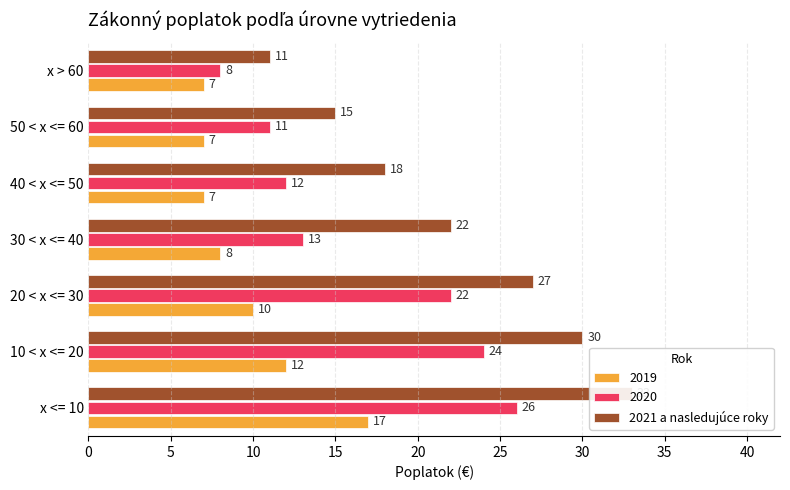

True or false: the data shows 8 at 40 < x <= 50.

False